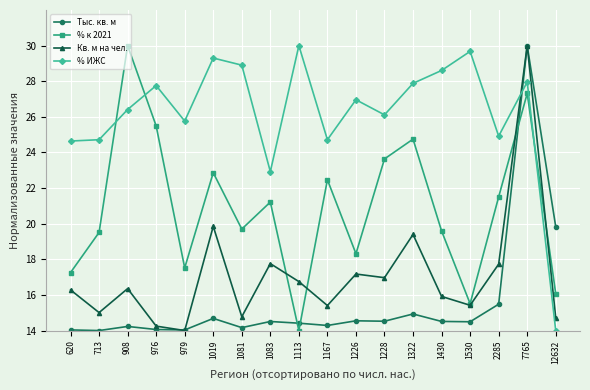

At which category is the sum across all series the highest?

7765